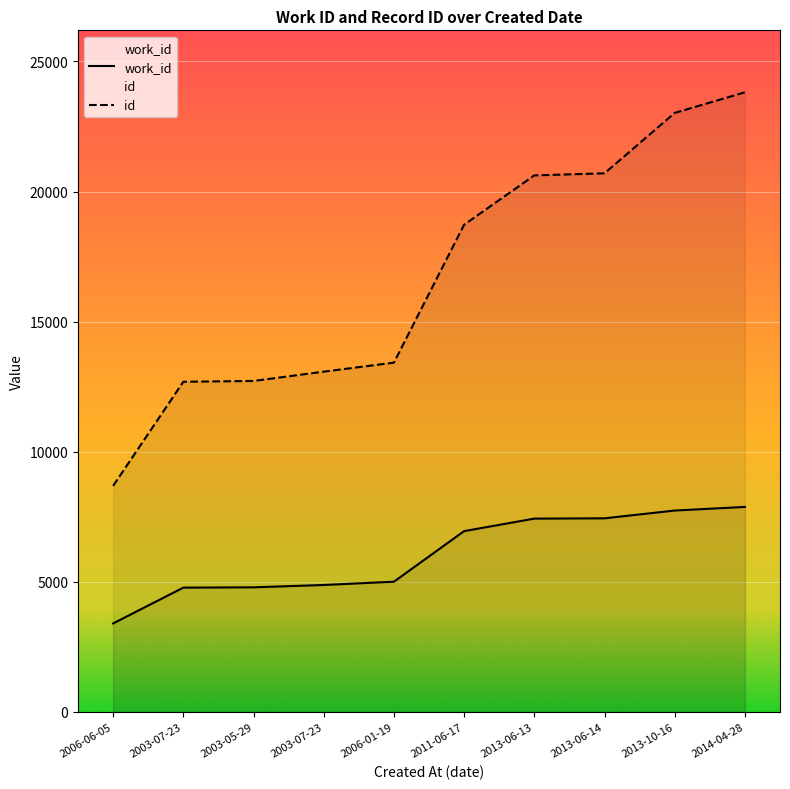

True or false: work_id and id intersect in this chart.

False